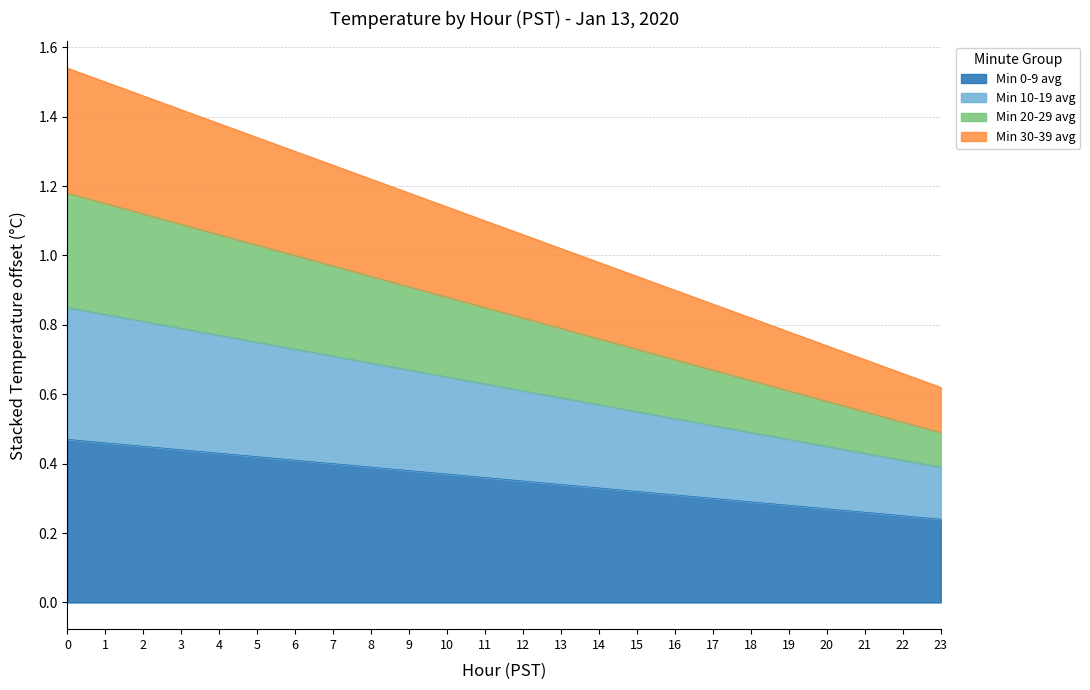

The Min 0-9 avg series shows 0.1 at 11. True or false?

False